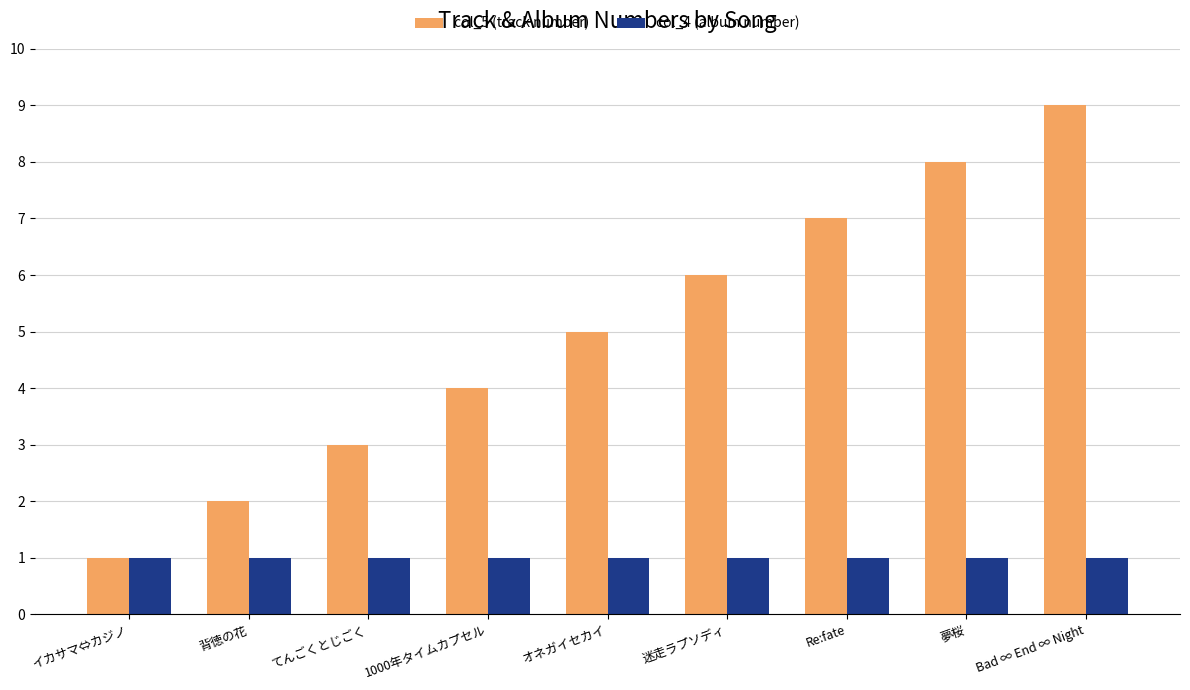

What is the sum of the col_4 (album number) values at Re:fate and 夢桜?

2